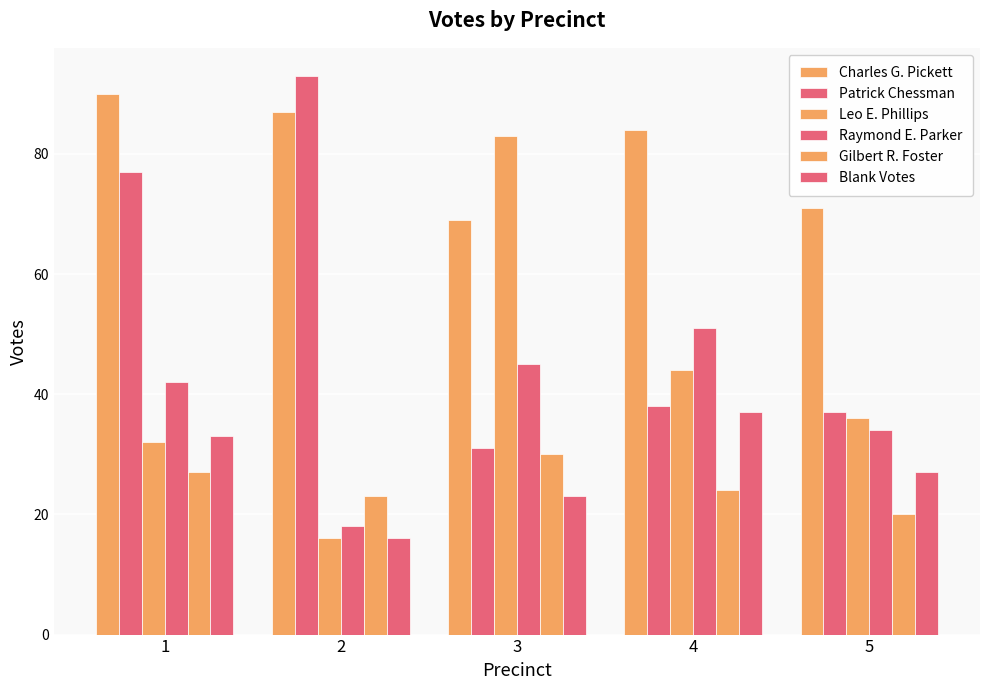

What is the value of the Blank Votes bar at the 1st from the left?

33